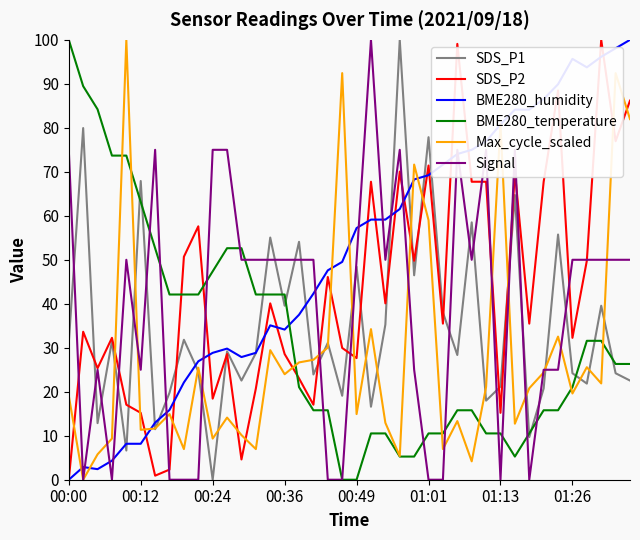

Which series has the largest total across all categories?

BME280_humidity